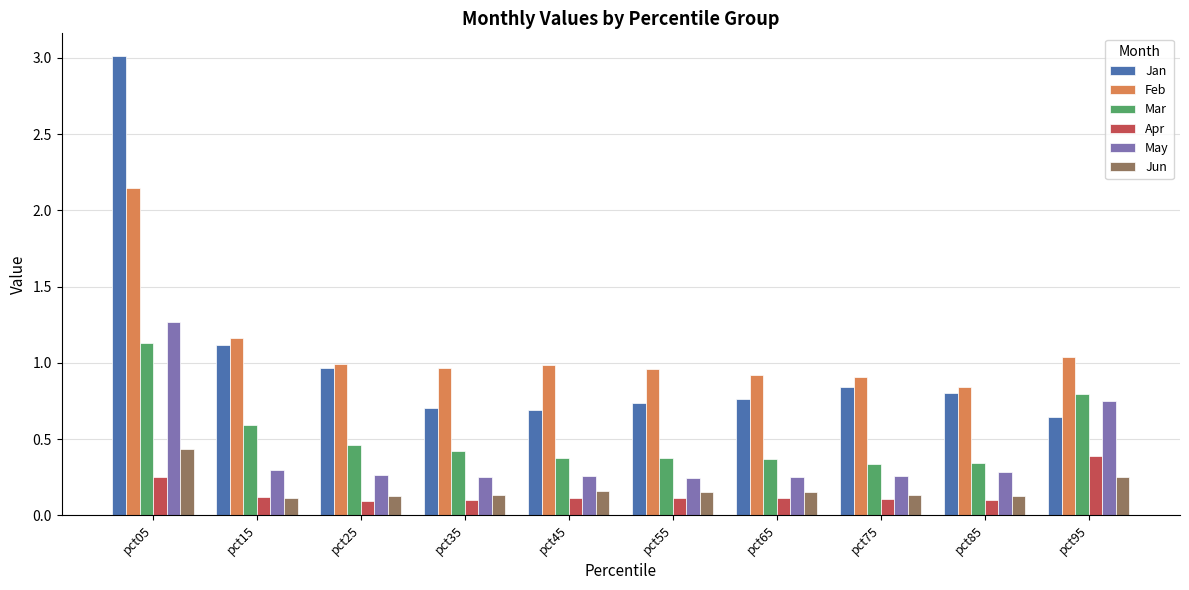

What is the maximum value for May?

1.3